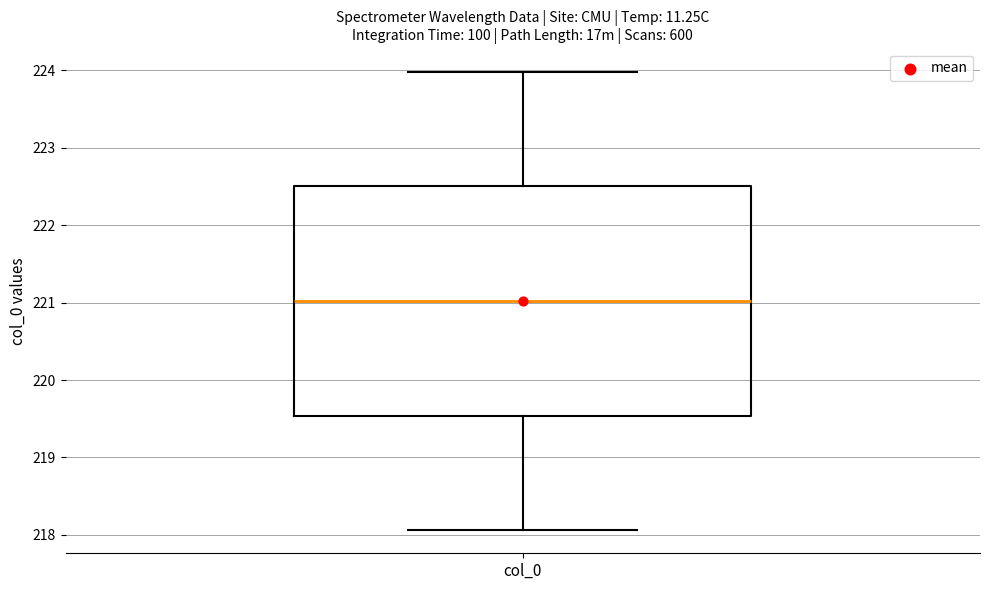

Transcribe this box plot: give where the median line is, the range the box spans, and where the two whiskers end, as read against the y-axis. The values are not printed on the chart, so give them approximately, as read against the axis.

median 221.0, box 219.5 to 222.5, whiskers 218.1 to 224.0